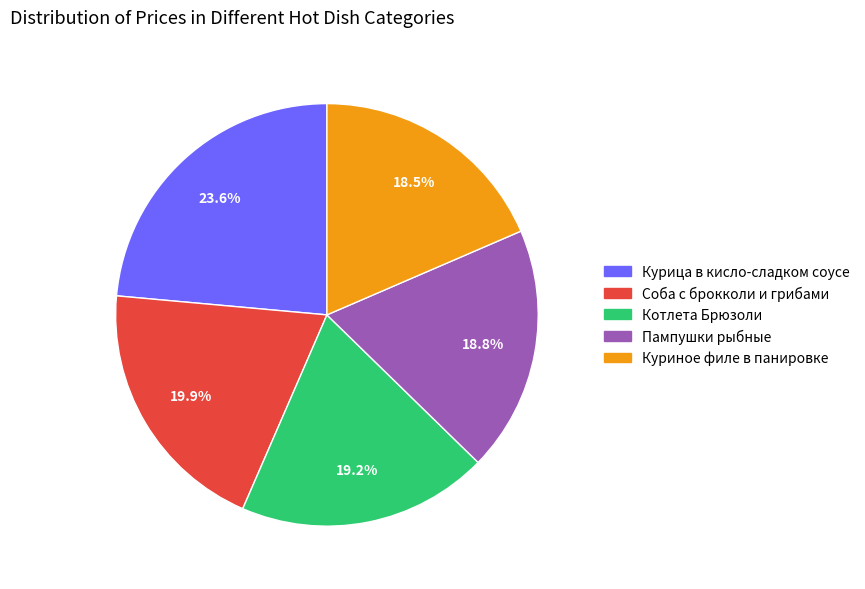

Does Котлета Брюзоли account for over 50% of the chart?

No